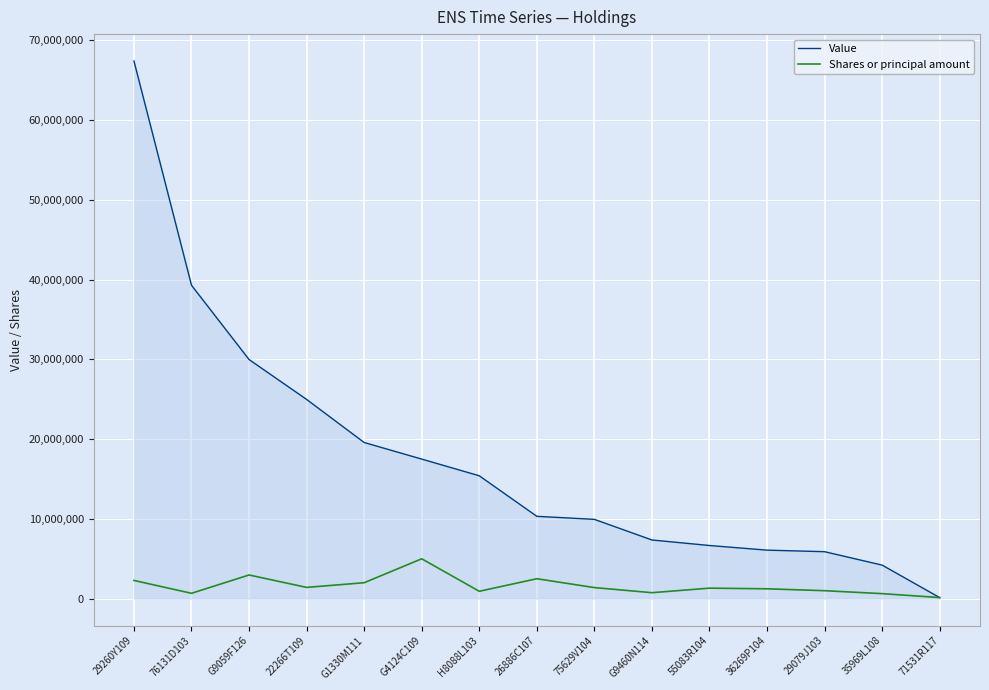

What is the difference between the maximum and minimum values in the Shares or principal amount series?

4861112